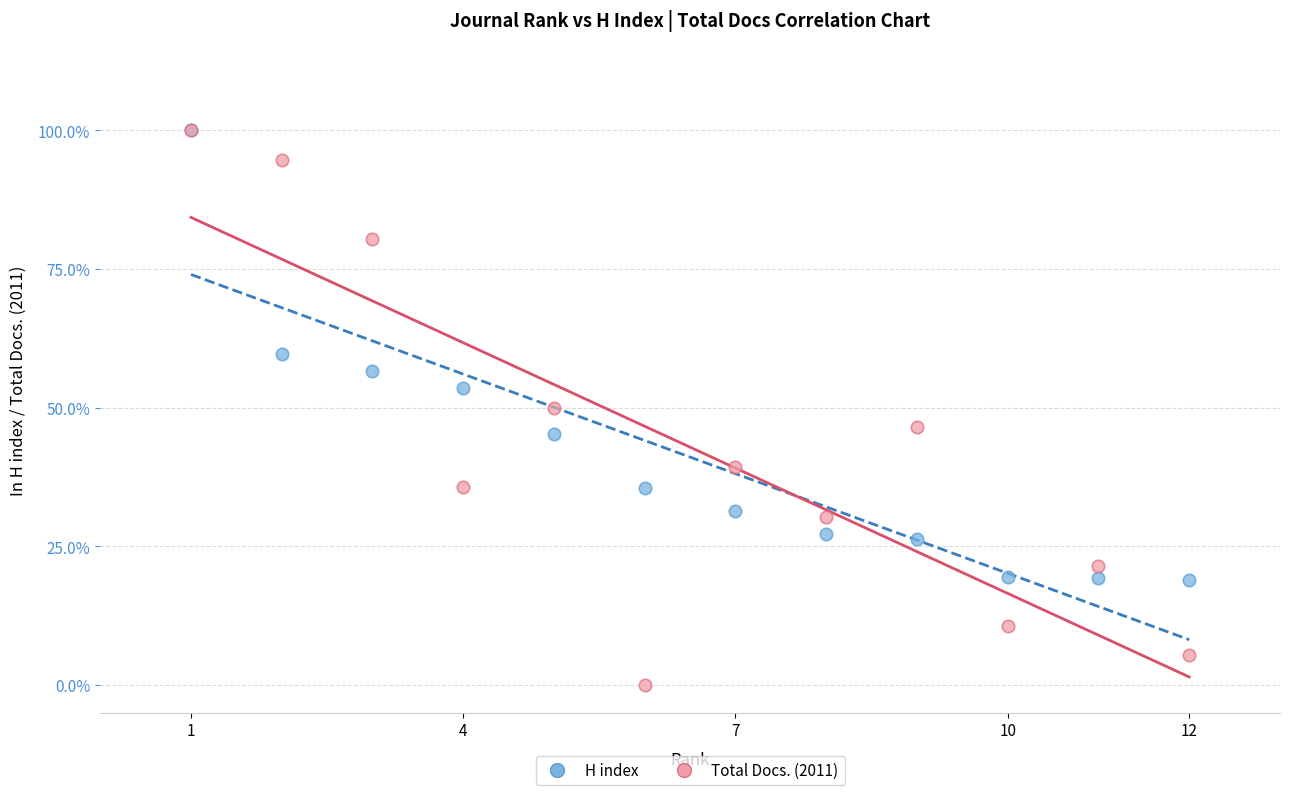

Which series has the widest spread of Y values?

Total Docs. (2011)